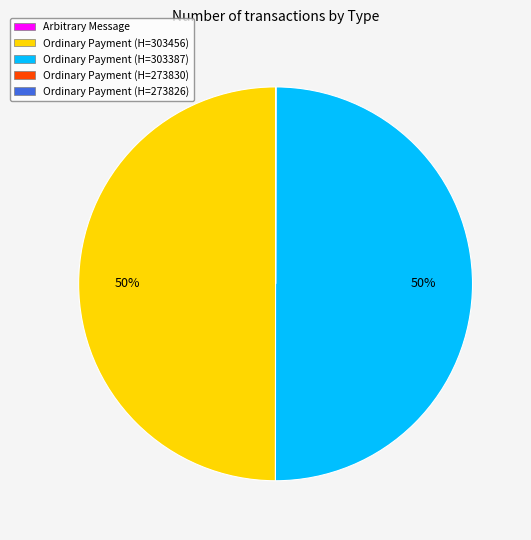

The Ordinary Payment (H=303387) slice represents 50% of the pie. True or false?

True